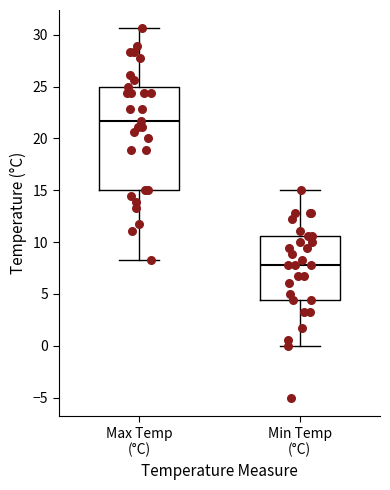

Comparing the boxes themselves (not the whiskers), which one is the tallest?

Max Temp (°C)